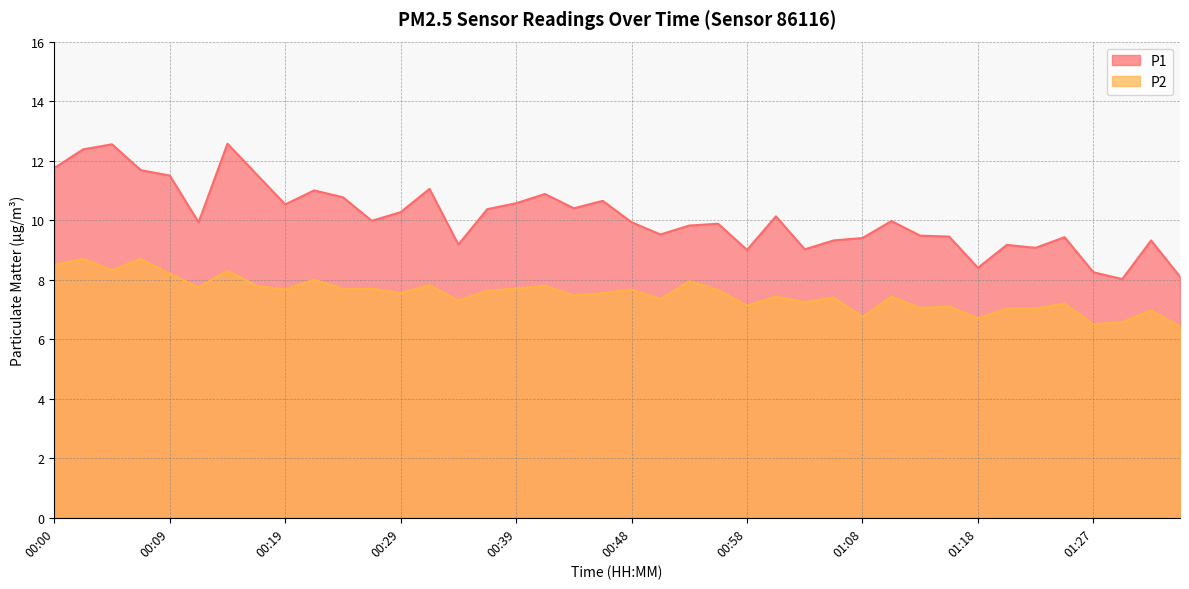

What is the total value across all series at 01:27?

14.8